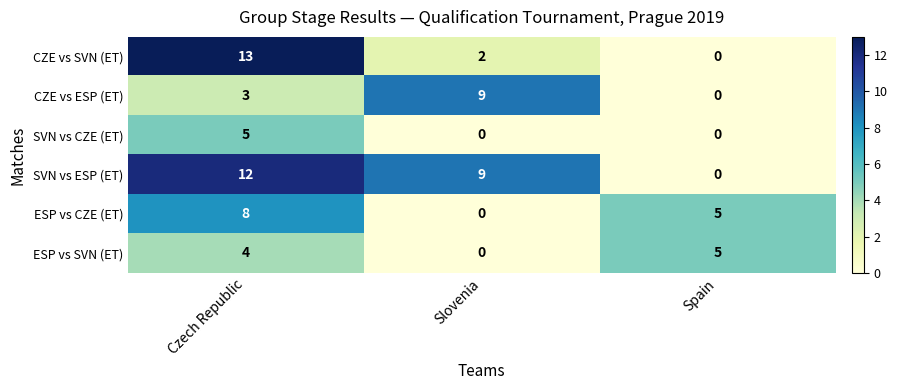

How many categories are shown in the chart?

3